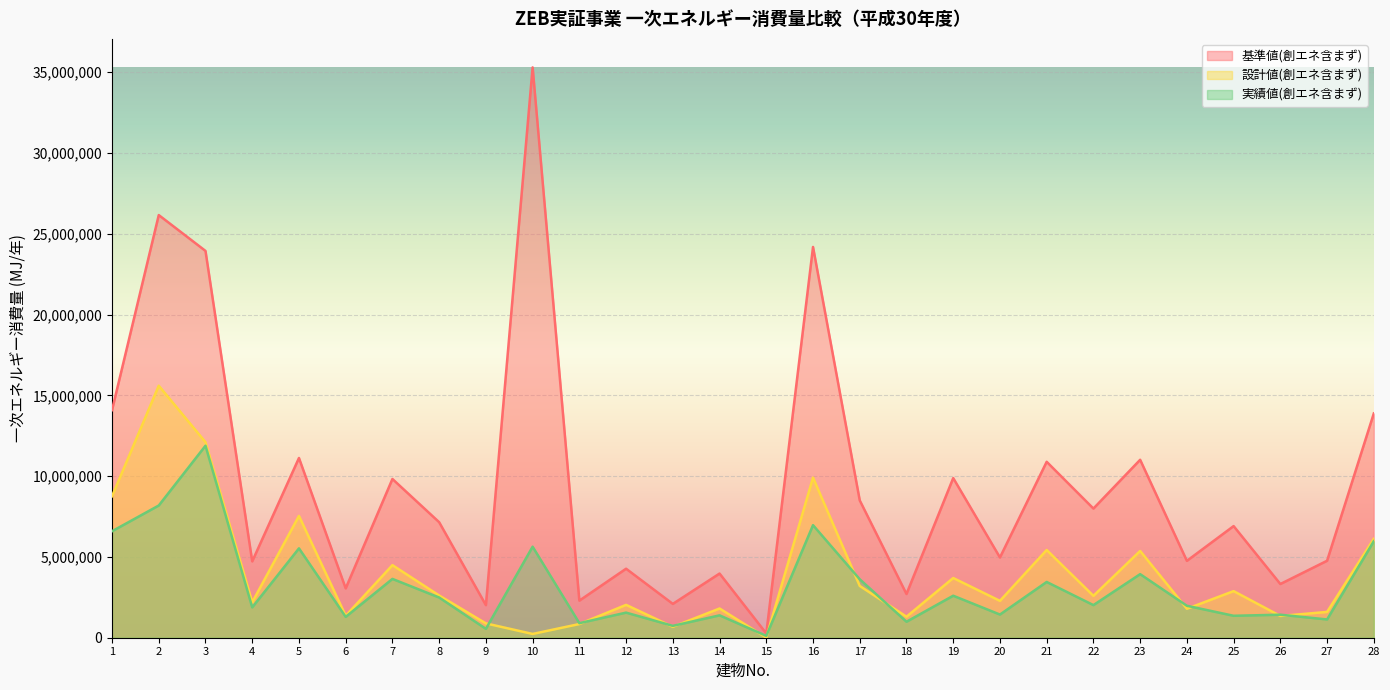

What is the difference between the 設計値(創エネ含まず) values at 13 and 2?

14920309